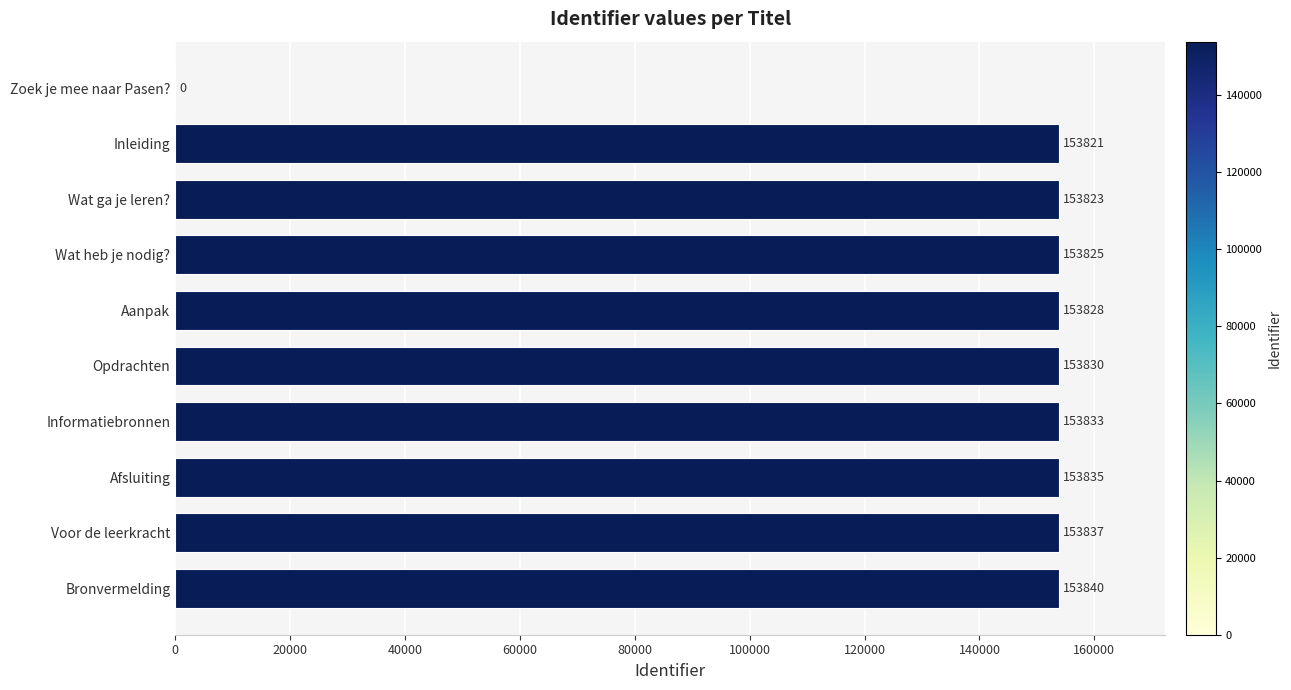

How many positive values are there?

9